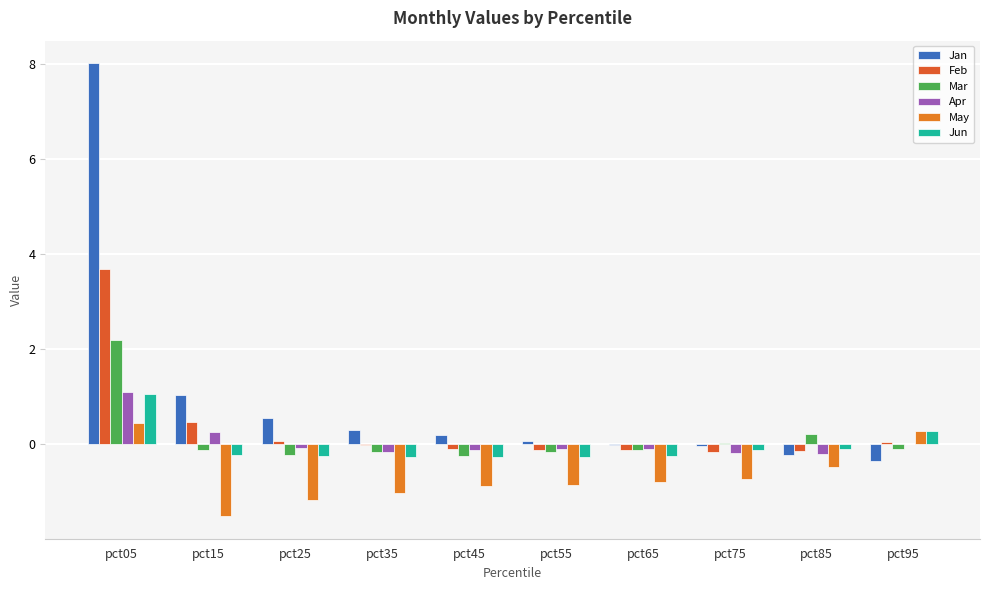

How many groups of bars are there?

10